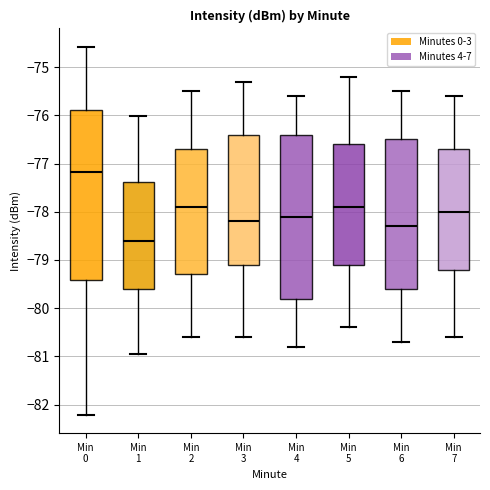

Comparing the boxes themselves (not the whiskers), which one is the tallest?

Min 0